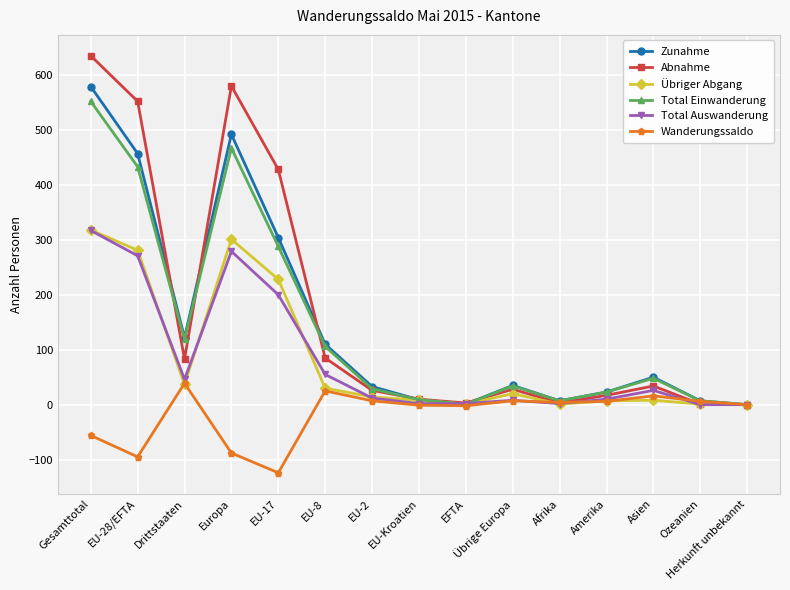

In Abnahme, how many points are higher than both neighbors (excluding endpoints)?

3